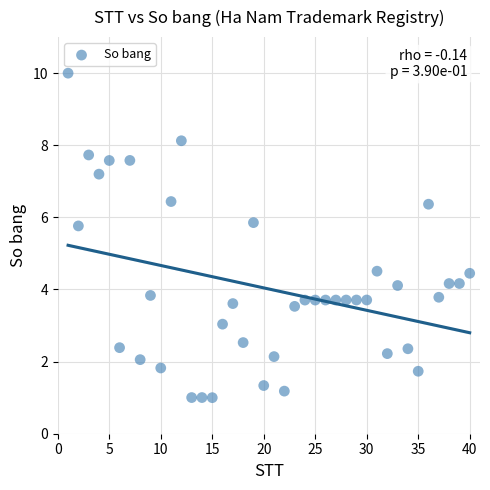

What is the range of X values (max minus min)?

39.0